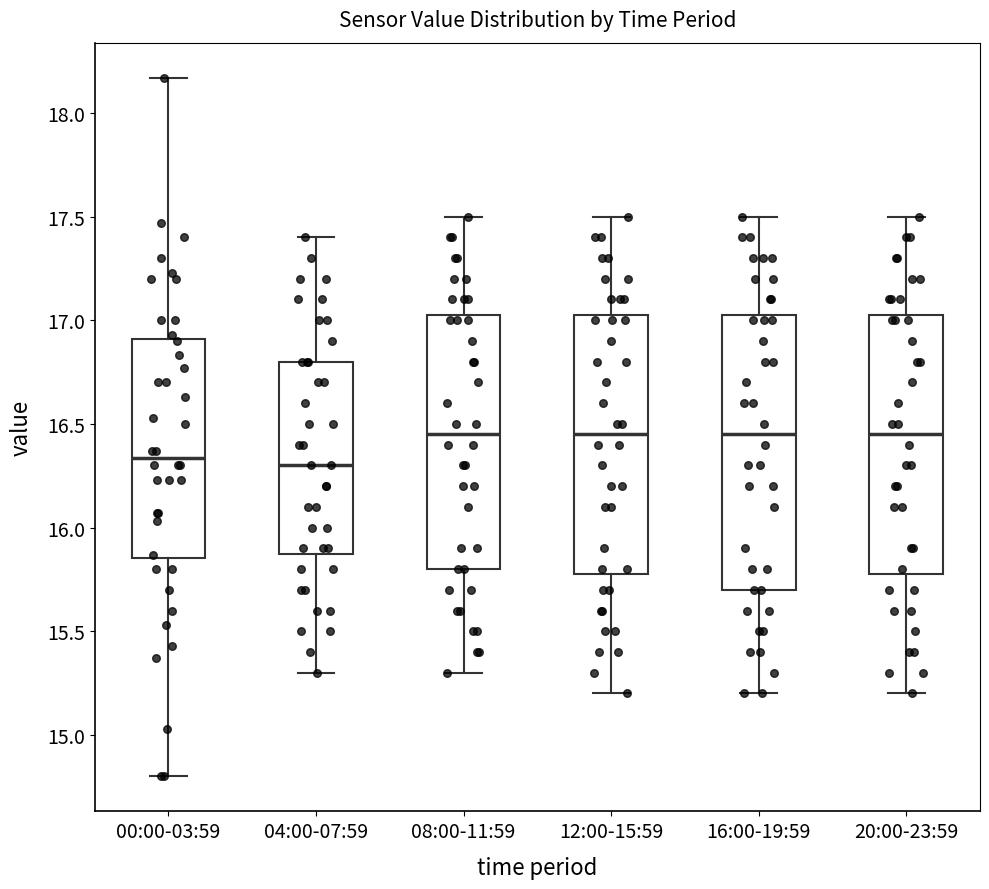

Reading left to right, transcribe this box plot: for each box, give where its median line is, the range the box spans, and where its two whiskers end, as read against the y-axis. The values are not printed on the chart, so give them approximately, as read against the axis.

00:00-03:59: median 16.35, box 15.85 to 16.90, whiskers 14.80 to 18.15
04:00-07:59: median 16.30, box 15.90 to 16.80, whiskers 15.30 to 17.40
08:00-11:59: median 16.45, box 15.80 to 17.05, whiskers 15.30 to 17.50
12:00-15:59: median 16.45, box 15.80 to 17.05, whiskers 15.20 to 17.50
16:00-19:59: median 16.45, box 15.70 to 17.05, whiskers 15.20 to 17.50
20:00-23:59: median 16.45, box 15.80 to 17.05, whiskers 15.20 to 17.50